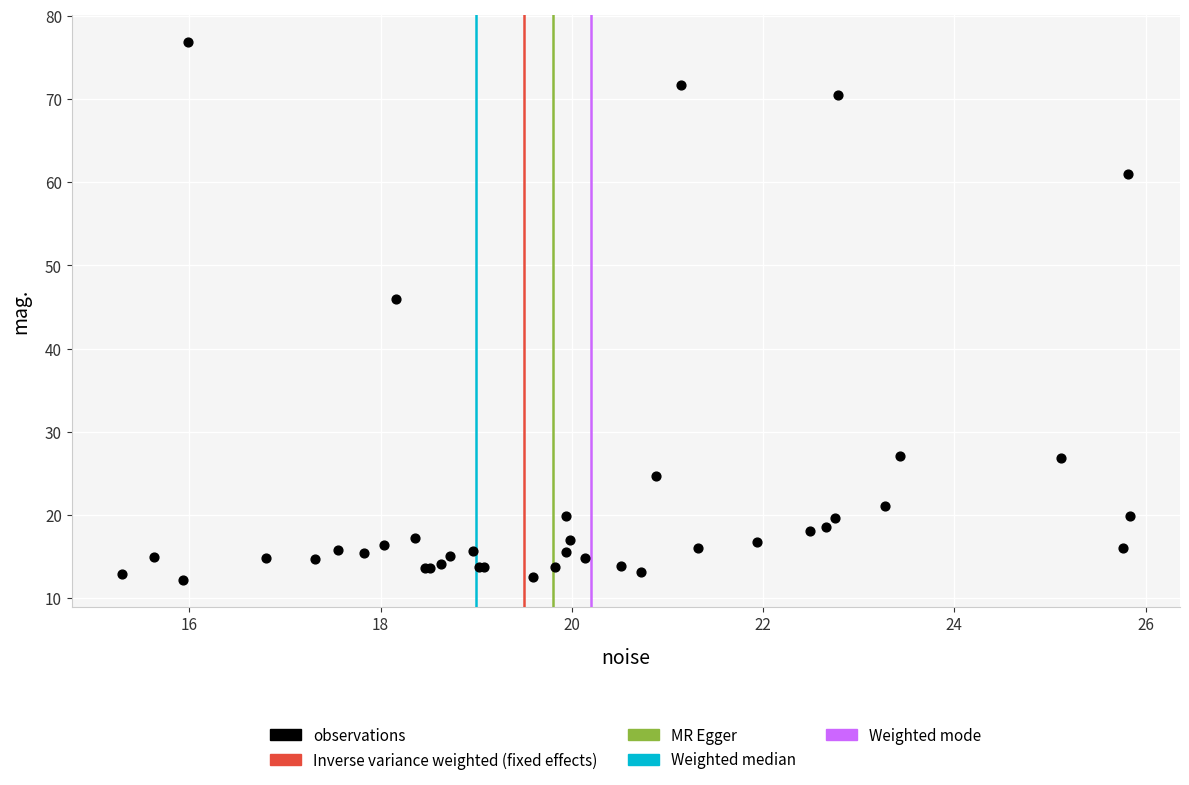

What Y value in the scatter plot is closest to 44?

45.9